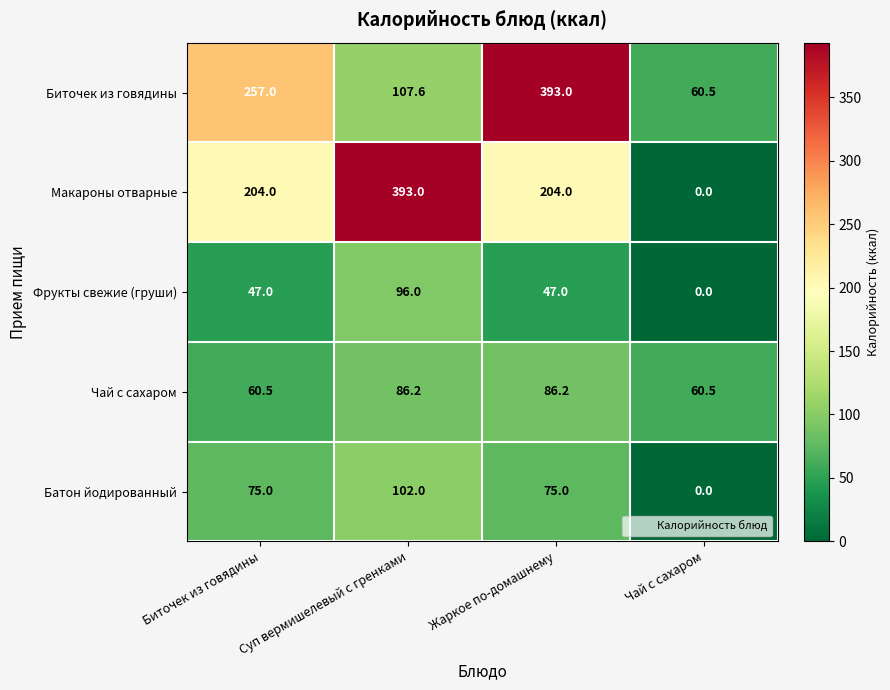

Which series has the largest total across all categories?

Биточек из говядины